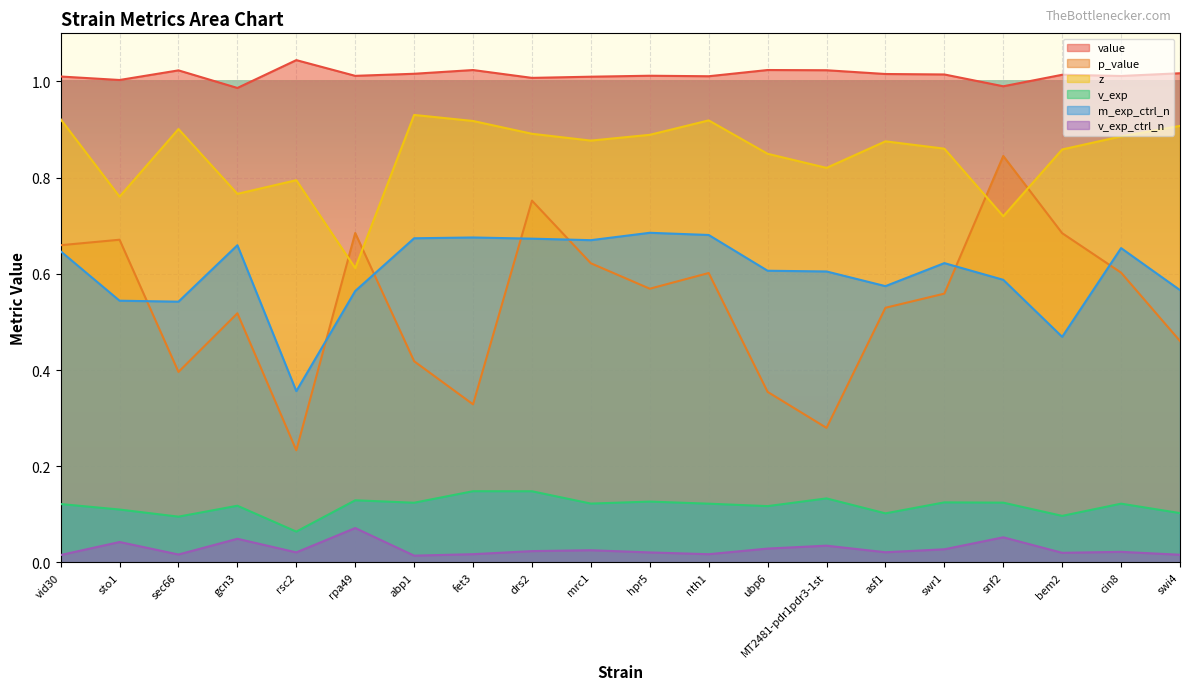

What is the sum of all z values?

17.0